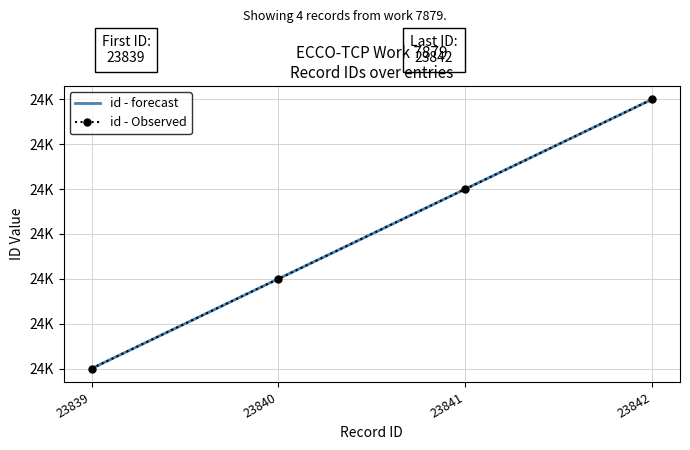

At how many categories does at least one series exceed 23839?

3